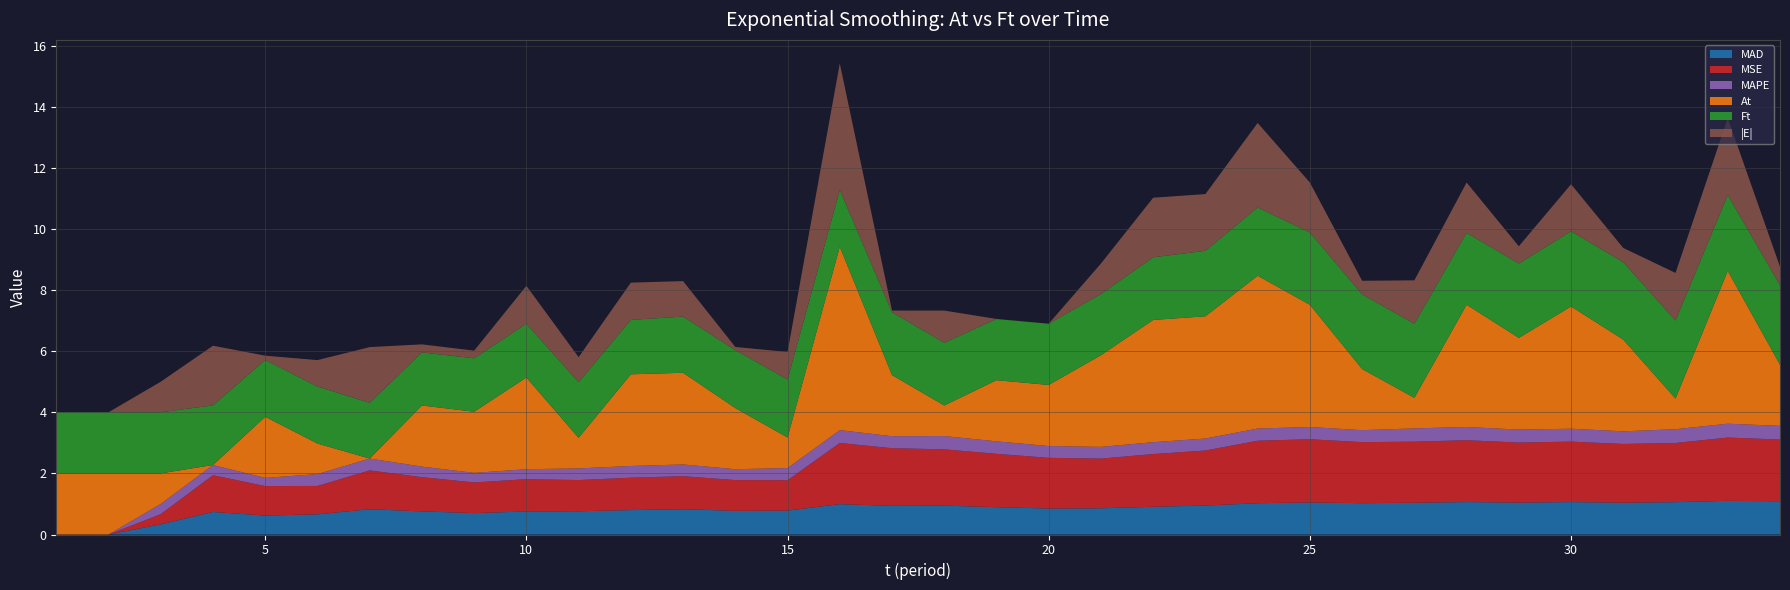

Reading left to right, list all the values displayed in this chart.

MAD: 0.0	0.0	0.3	0.7	0.6	0.7	0.8	0.8	0.7	0.8	0.8	0.8	0.8	0.8	0.8	1.0	0.9	0.9	0.9	0.8	0.9	0.9	0.9	1.0	1.0	1.0	1.0	1.1	1.0	1.1	1.0	1.1	1.1	1.1
MSE: 0.0	0.0	0.3	1.2	1.0	0.9	1.3	1.1	1.0	1.1	1.0	1.1	1.1	1.0	1.0	2.0	1.9	1.8	1.7	1.7	1.6	1.7	1.8	2.0	2.1	2.0	2.0	2.0	2.0	2.0	1.9	1.9	2.1	2.0
MAPE: 0.0	0.0	0.3	0.3	0.3	0.4	0.4	0.3	0.3	0.3	0.4	0.4	0.4	0.4	0.4	0.4	0.4	0.4	0.4	0.4	0.4	0.4	0.4	0.4	0.4	0.4	0.4	0.4	0.4	0.4	0.4	0.5	0.5	0.4
At: 2.0	2.0	1.0	0.0	2.0	1.0	0.0	2.0	2.0	3.0	1.0	3.0	3.0	2.0	1.0	6.0	2.0	1.0	2.0	2.0	3.0	4.0	4.0	5.0	4.0	2.0	1.0	4.0	3.0	4.0	3.0	1.0	5.0	2.0
Ft: 2.0	2.0	2.0	2.0	1.9	1.9	1.8	1.7	1.7	1.8	1.8	1.8	1.8	1.9	1.9	1.9	2.1	2.1	2.0	2.0	2.0	2.1	2.1	2.2	2.4	2.4	2.4	2.4	2.4	2.5	2.5	2.6	2.5	2.6
|E|: 0.0	0.0	1.0	2.0	0.1	0.9	1.8	0.3	0.3	1.2	0.8	1.2	1.2	0.1	0.9	4.1	0.1	1.1	0.0	0.0	1.0	1.9	1.9	2.8	1.6	0.4	1.4	1.6	0.6	1.5	0.5	1.6	2.5	0.6